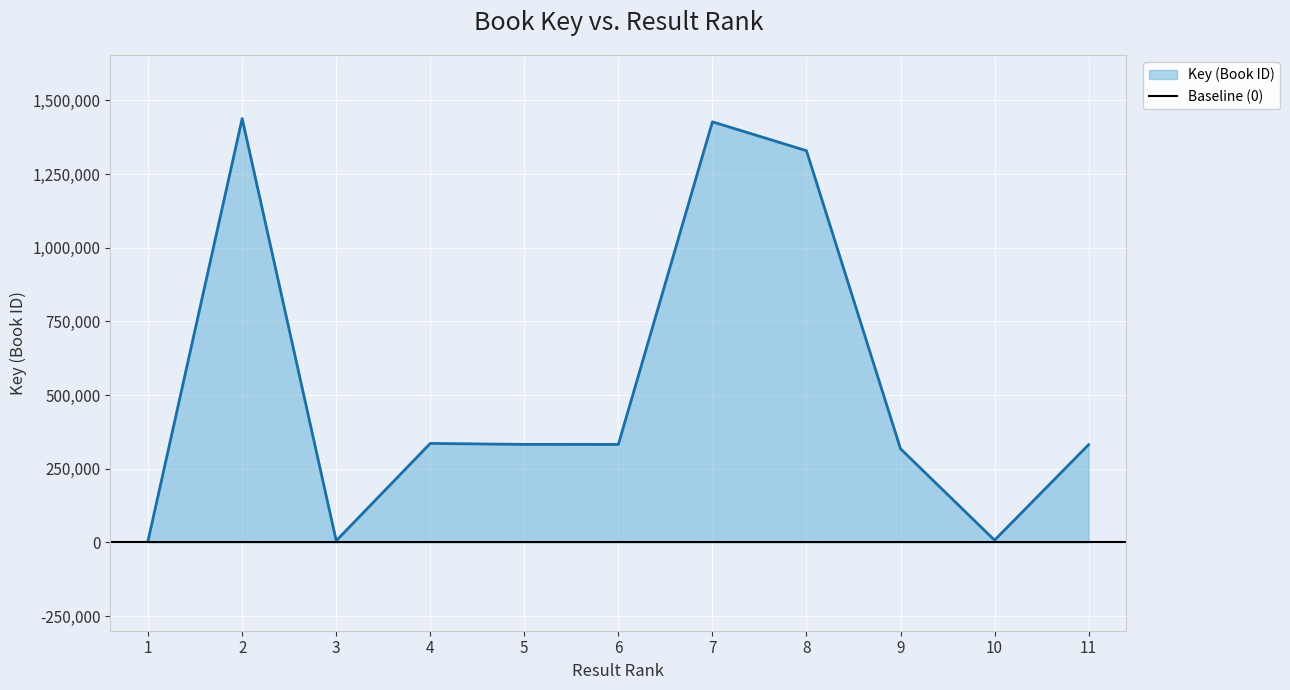

Approximately how many times larger is the value at 9 compared to 6?

1.0